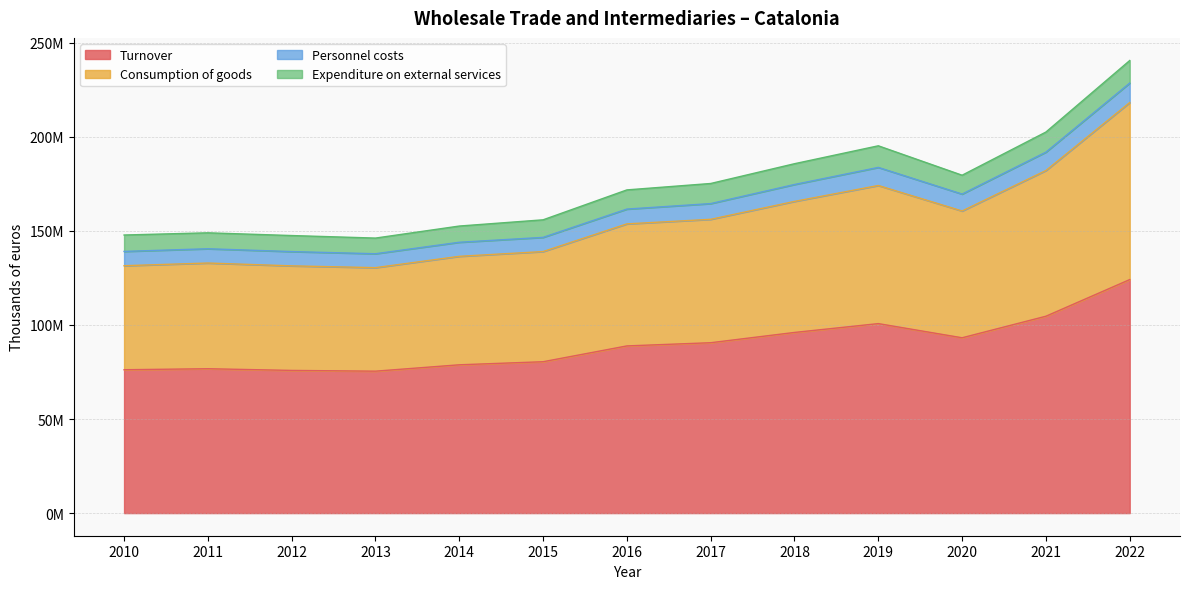

True or false: Turnover and Consumption of goods cross at least once.

False